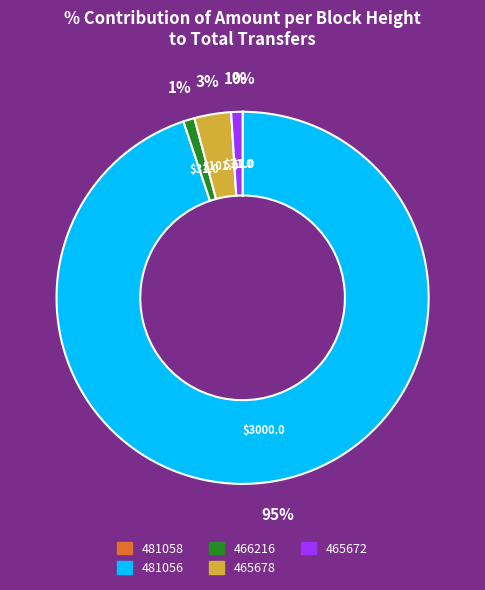

What is the largest slice in the pie chart?

481056